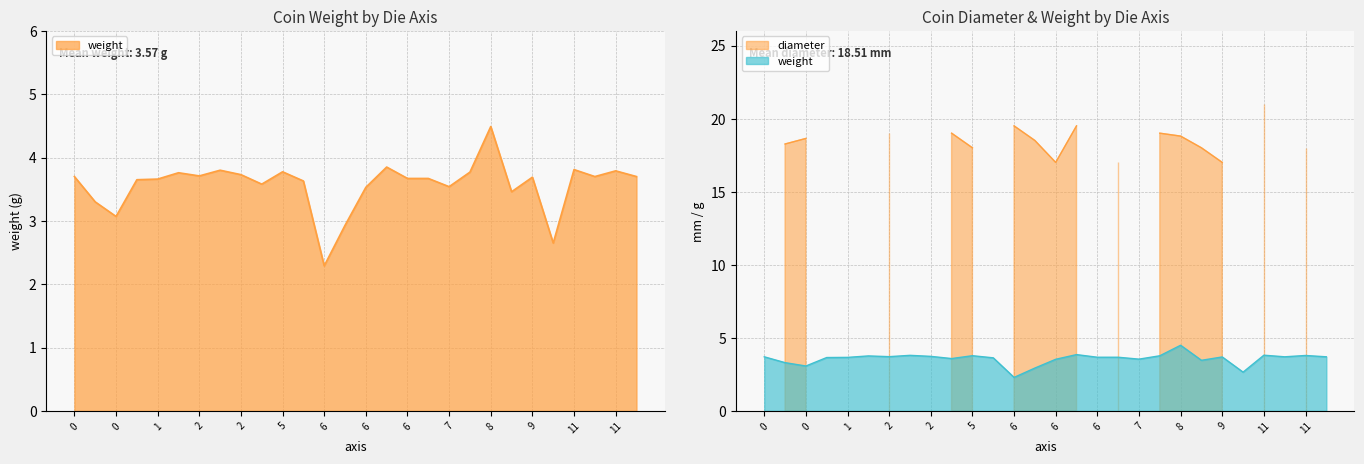

What is the difference between the highest and lowest values at 1?

3.6